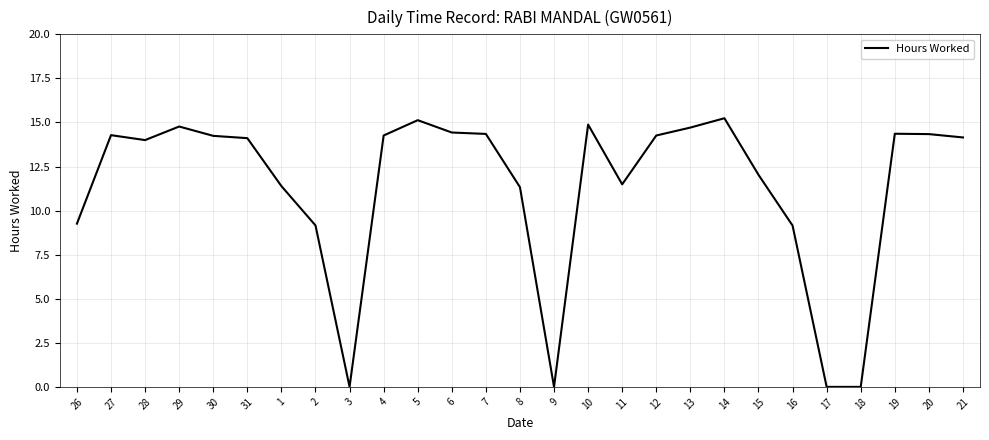

The value at 15 is 2.7. True or false?

False